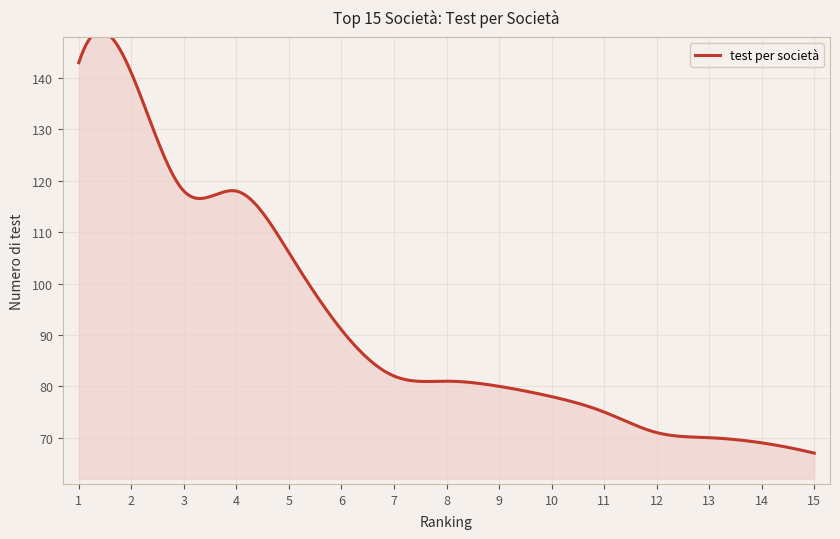

At which label does the data first exceed 81?

1